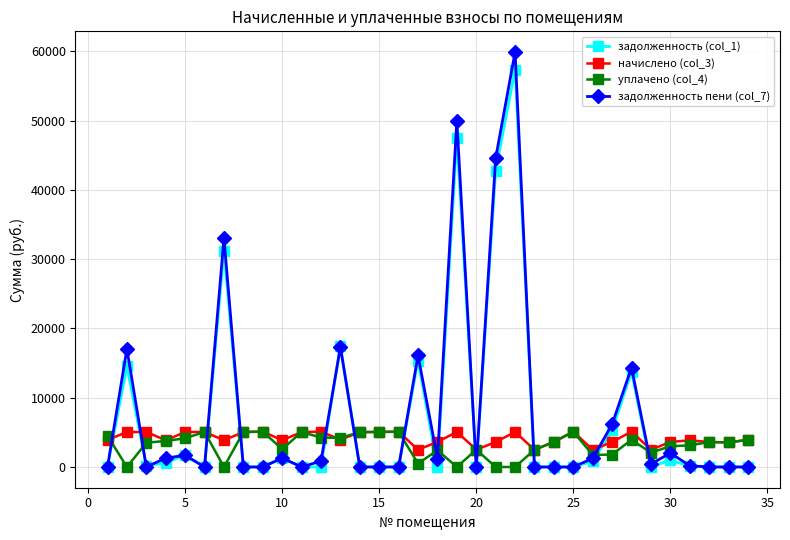

Does the chart display data point markers on the line(s)?

Yes